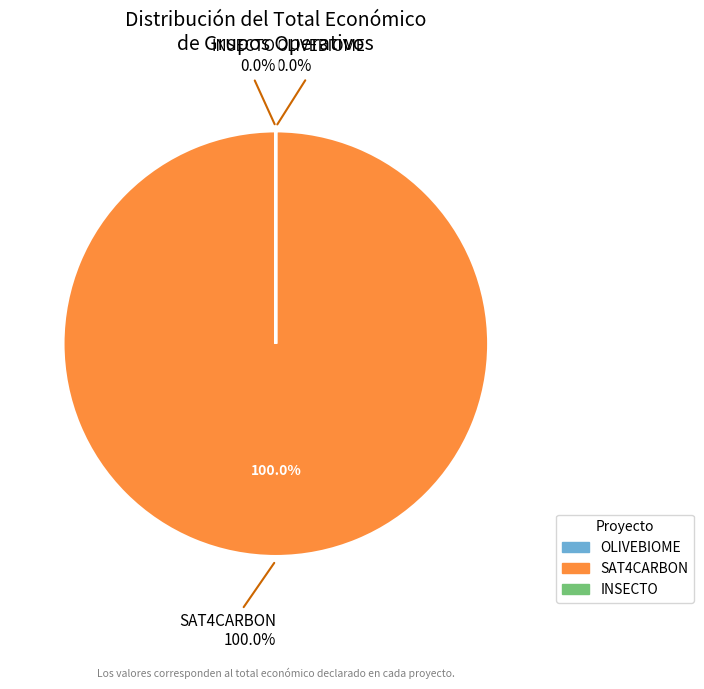

True or false: OLIVEBIOME accounts for 0% of the total.

True